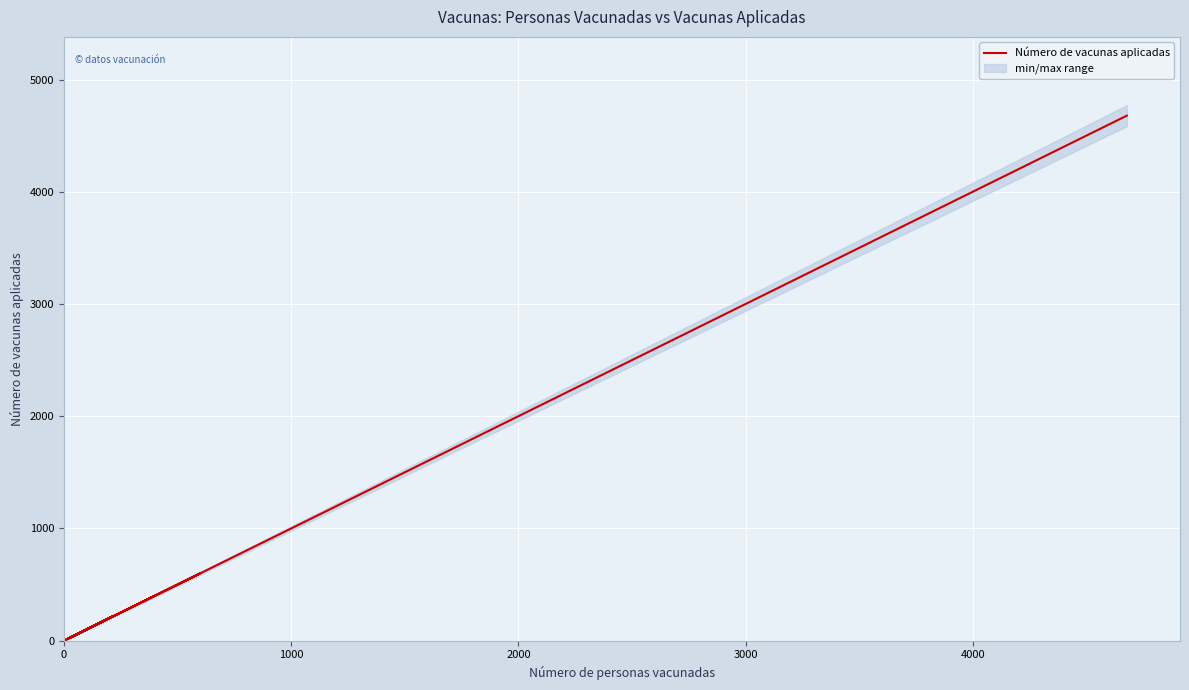

What is the difference between the maximum and minimum values?

4677